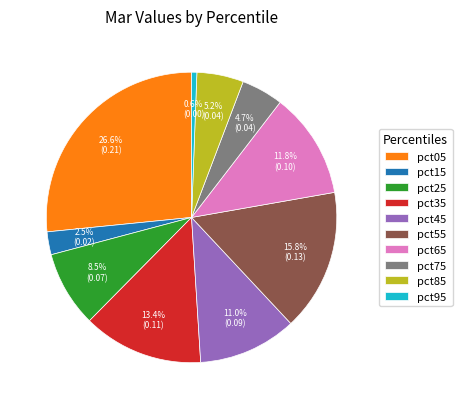

The pct35 slice represents 13% of the pie. True or false?

True